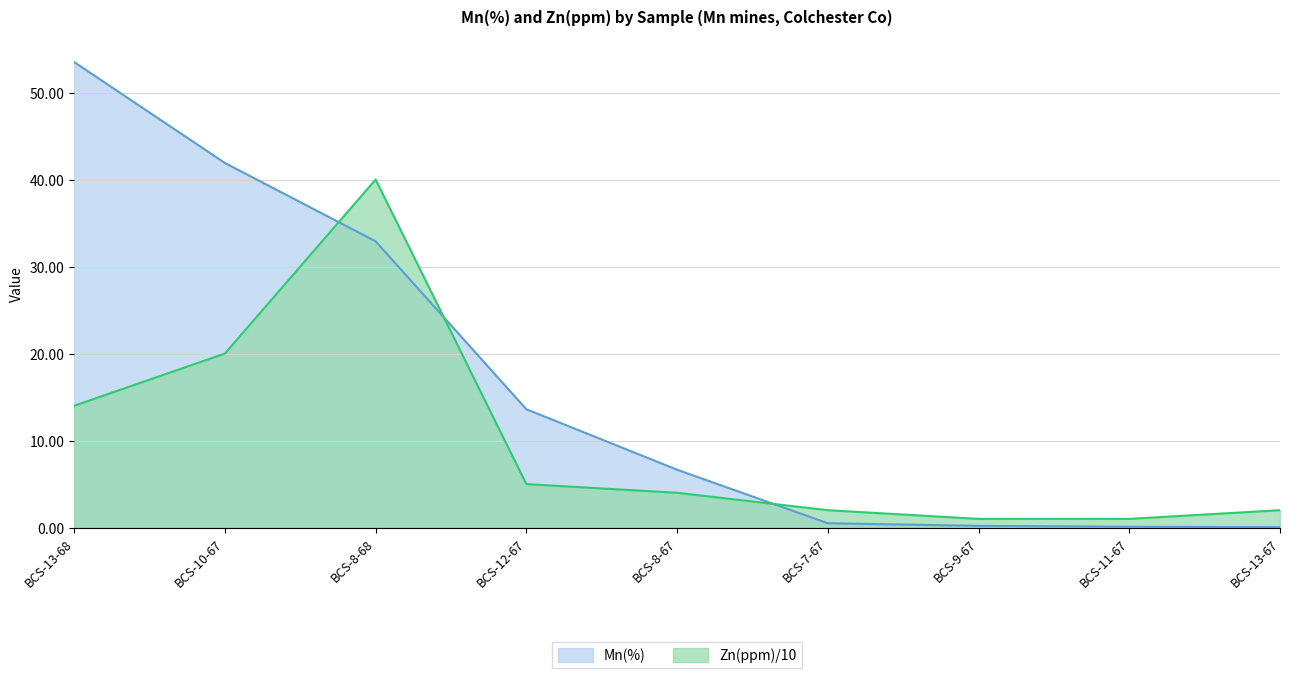

Reading left to right, transcribe all the data shown in this chart.

Mn(%): 53.5	41.9	32.9	13.6	6.7	0.5	0.2	0.1	0.1
Zn: 14.0	20.0	40.0	5.0	4.0	2.0	1.0	1.0	2.0